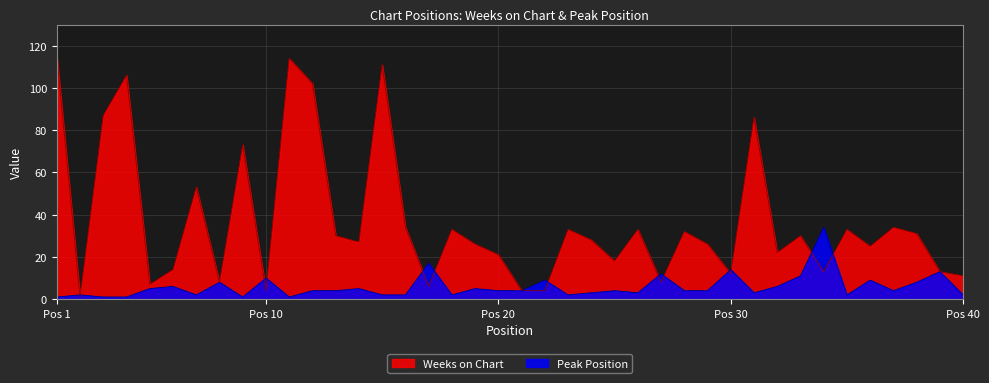

What is the value of the Weeks on Chart point at the 1st from the left?

115